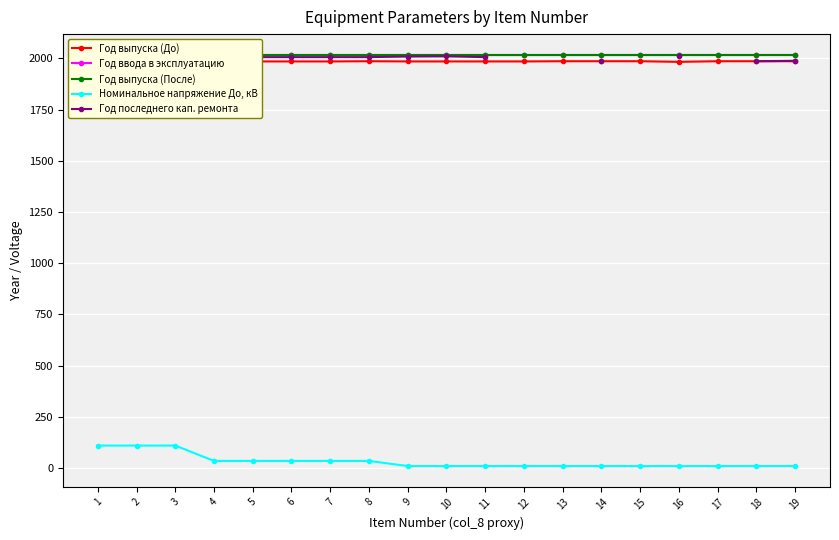

At how many categories does at least one series exceed 1625?

19